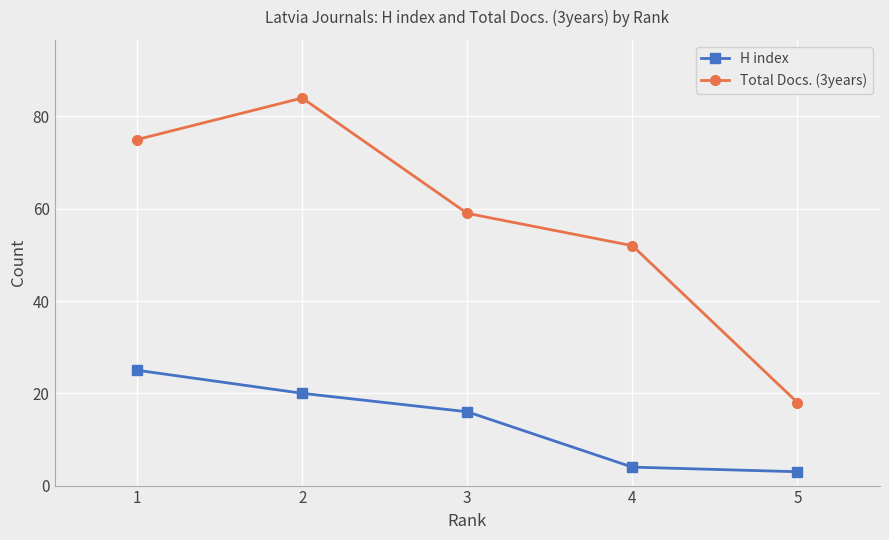

Rank the series at 1 from lowest to highest value.

H index, Total Docs. (3years)